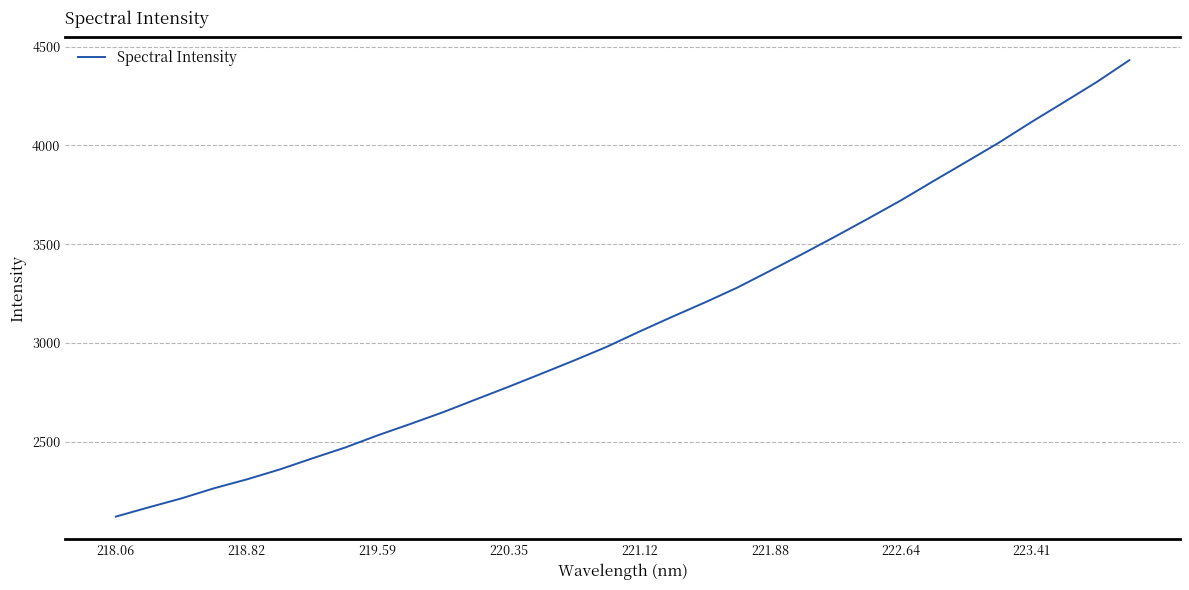

What is the smallest value displayed?

2120.2